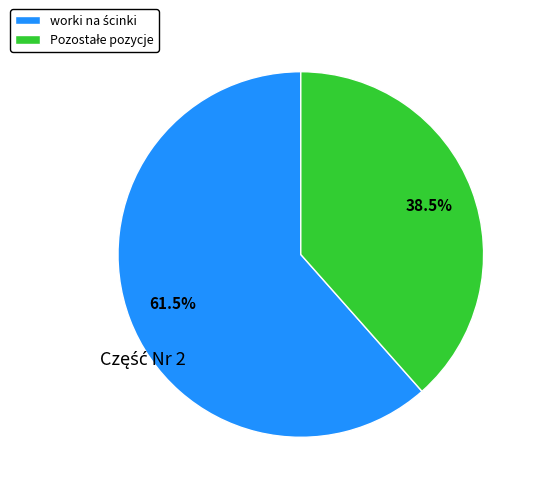

Is there a majority slice in this chart?

Yes